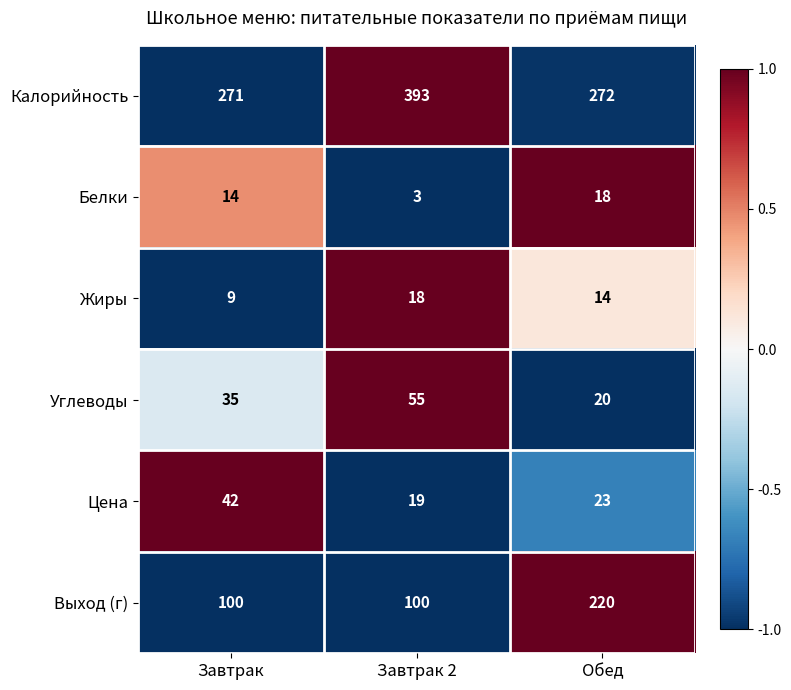

Is it true that Белки equals 5 at Завтрак 2?

False